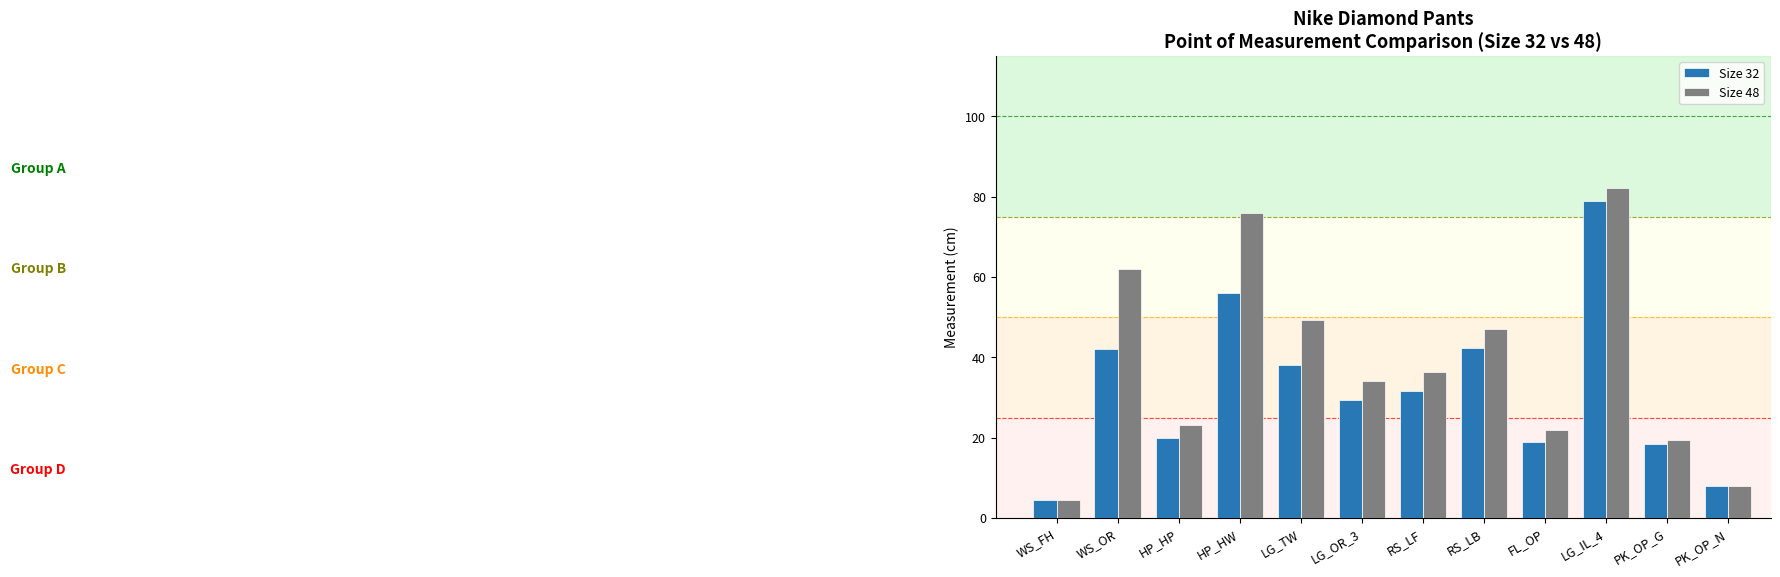

How many bars are there in total?

24